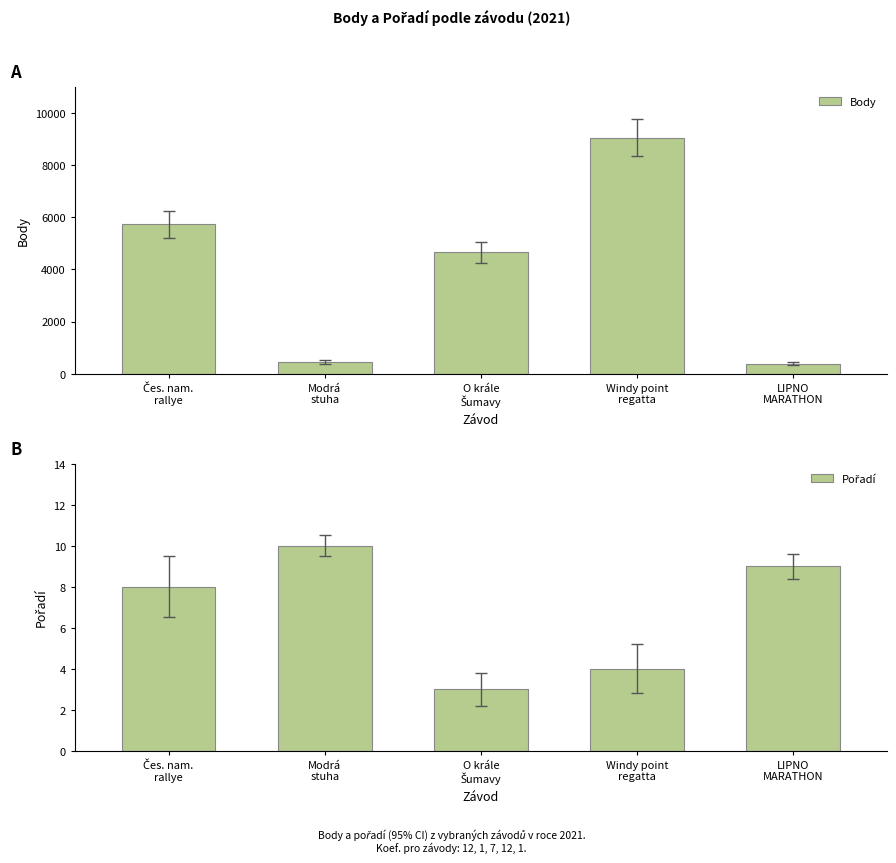

At which category is the sum across all series the highest?

Windy point
regatta